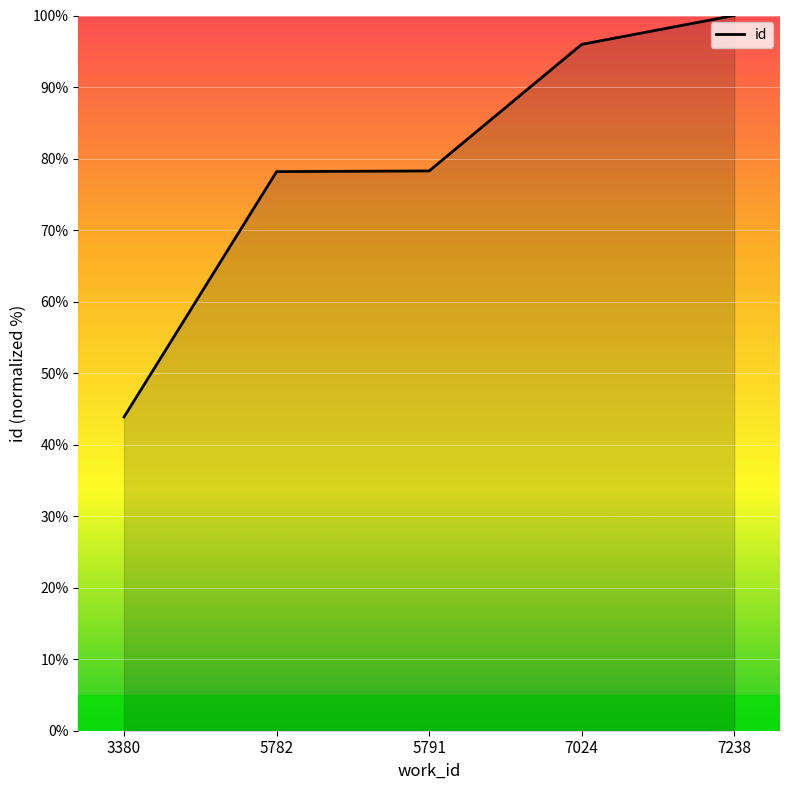

Read the value at 7024.

96.0